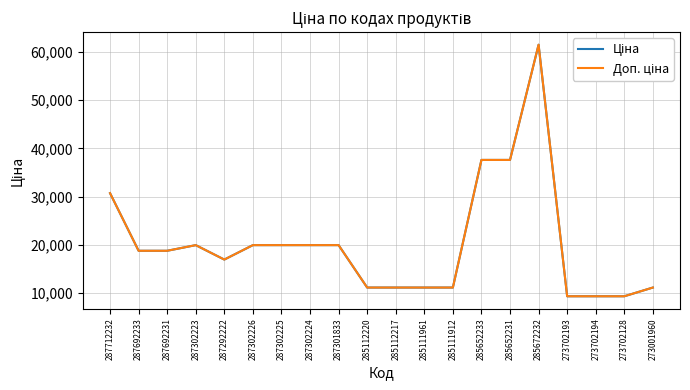

True or false: Ціна has more than 2 points higher than both neighbors.

False